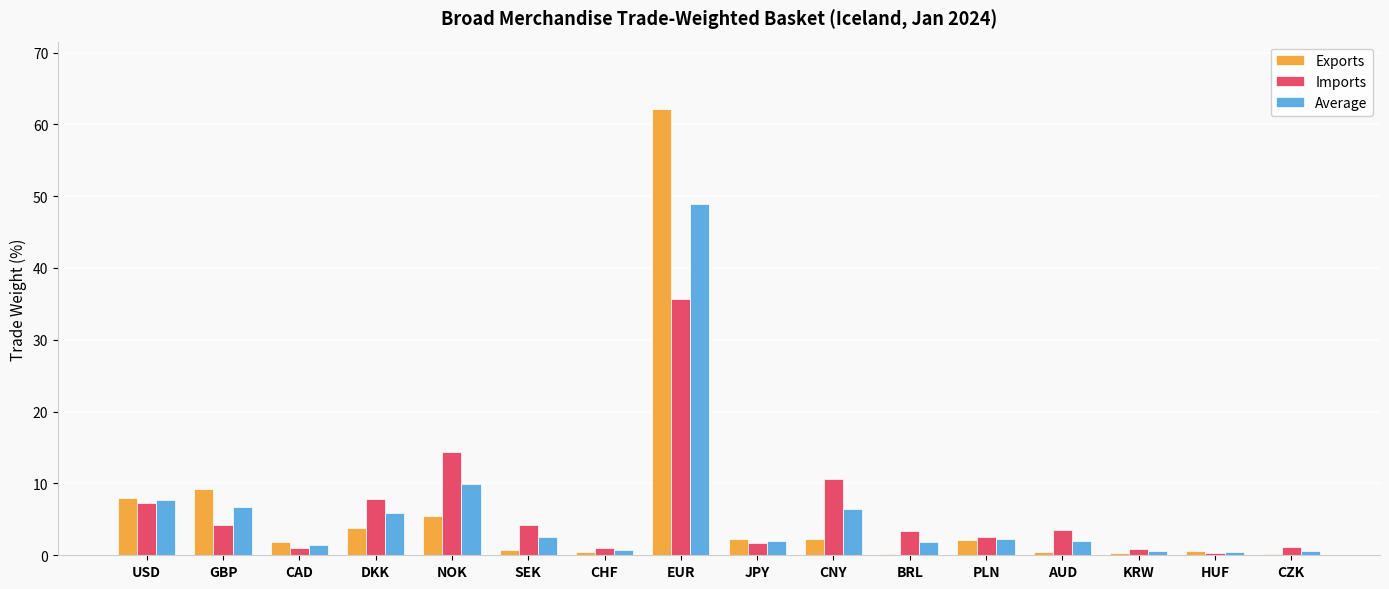

True or false: Imports has a value of 7.8 at DKK.

True